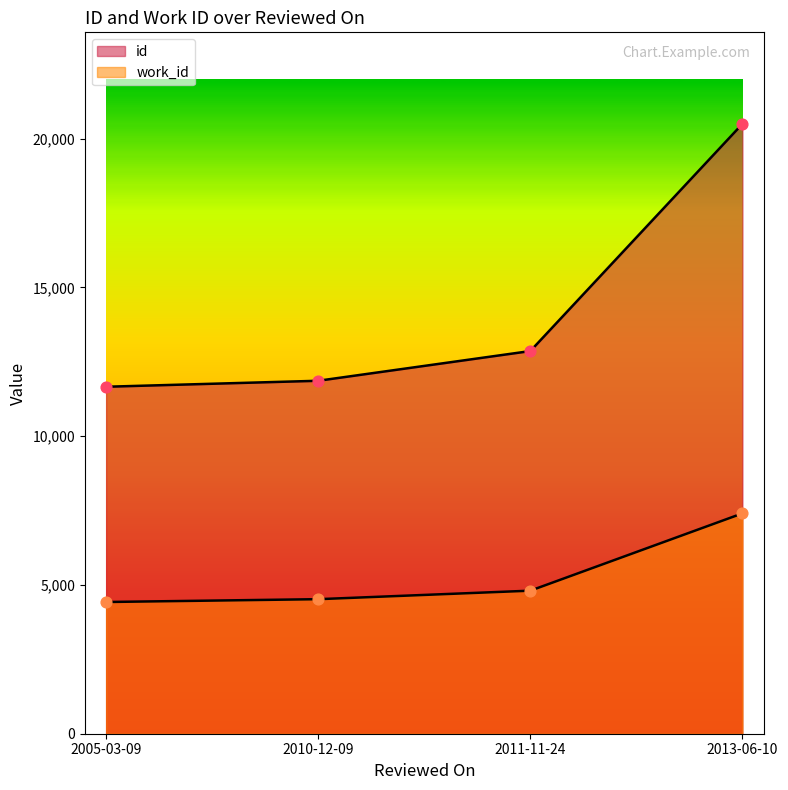

At how many categories does at least one series exceed 9364?

4